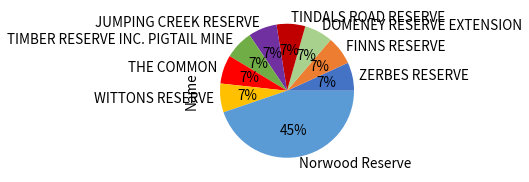

How many slices are in this pie chart?

9